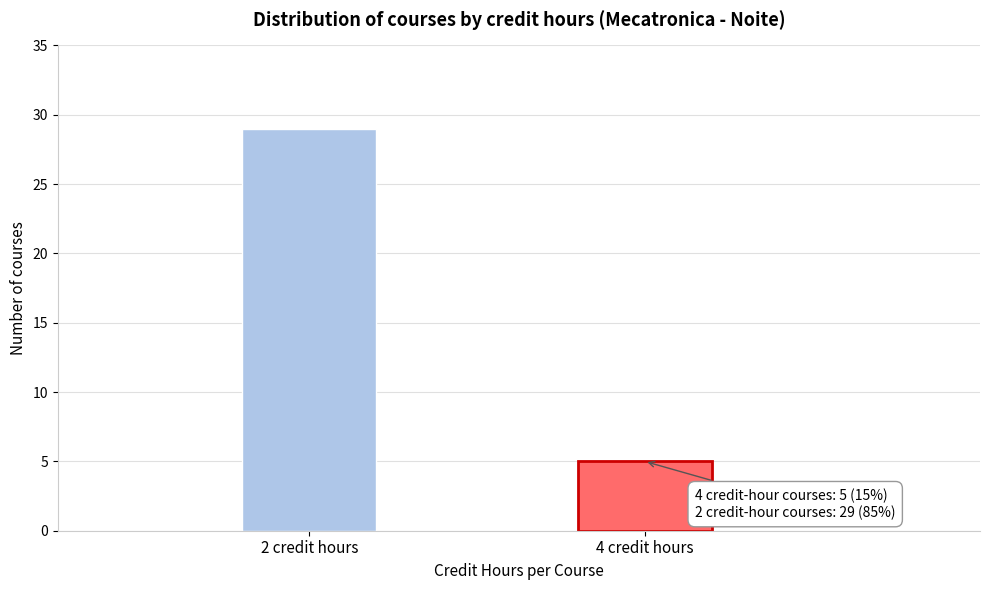

Reading right to left, list all the values displayed in this chart.

5	29